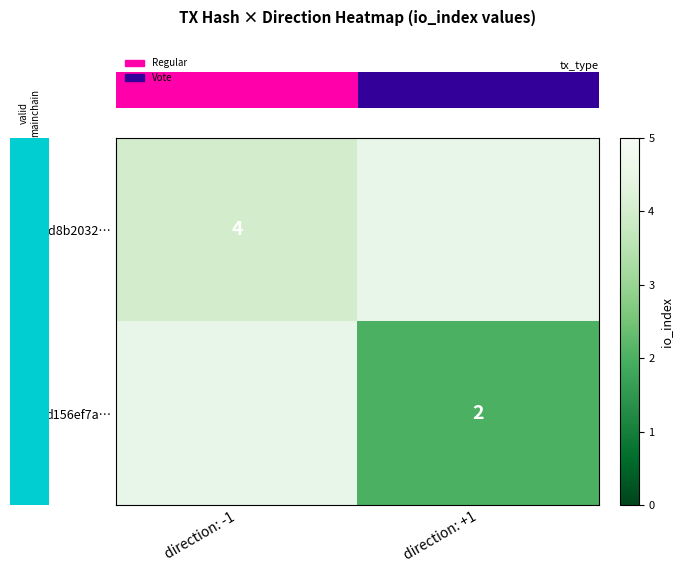

What is the approximate value of row_1 at direction: +1?

2.0